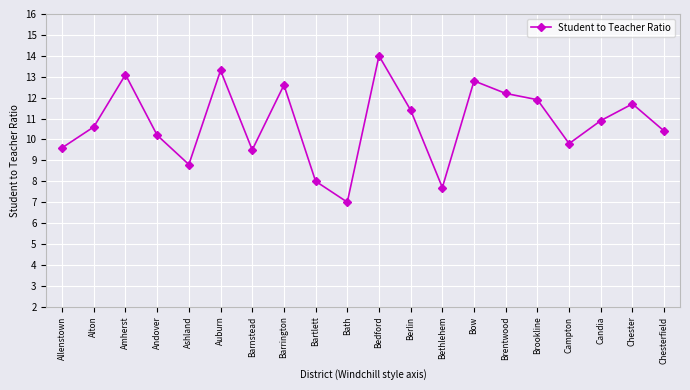

Reading left to right, extract all data points from this chart.

Allenstown=9.6	Alton=10.6	Amherst=13.1	Andover=10.2	Ashland=8.8	Auburn=13.3	Barnstead=9.5	Barrington=12.6	Bartlett=8.0	Bath=7.0	Bedford=14.0	Berlin=11.4	Bethlehem=7.7	Bow=12.8	Brentwood=12.2	Brookline=11.9	Campton=9.8	Candia=10.9	Chester=11.7	Chesterfield=10.4